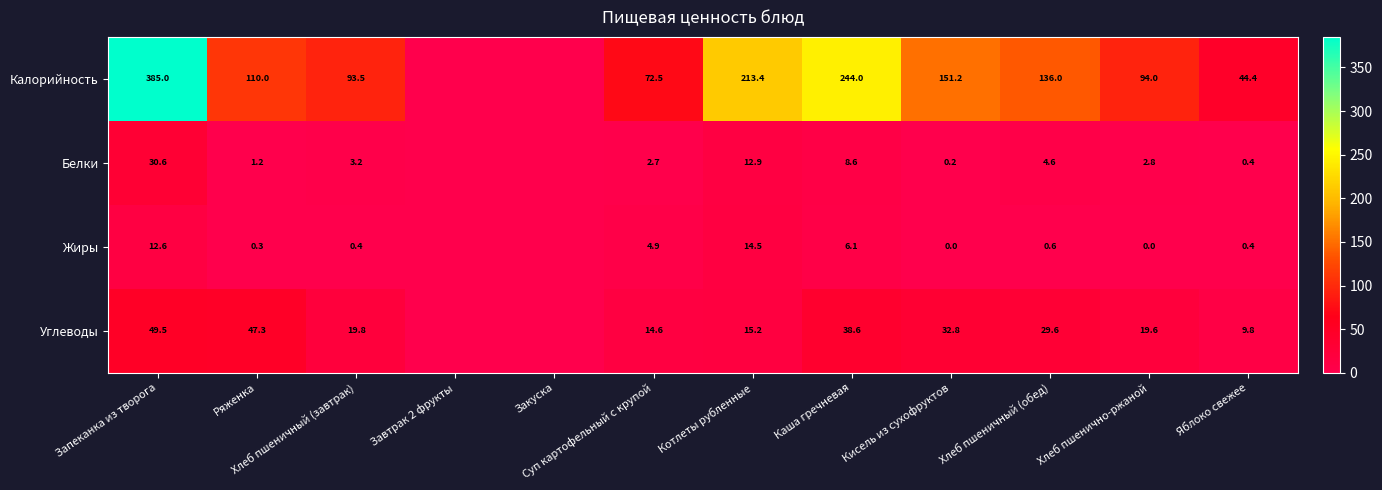

What is the sum of the Углеводы values at Хлеб пшеничный (завтрак) and Яблоко свежее?

29.6